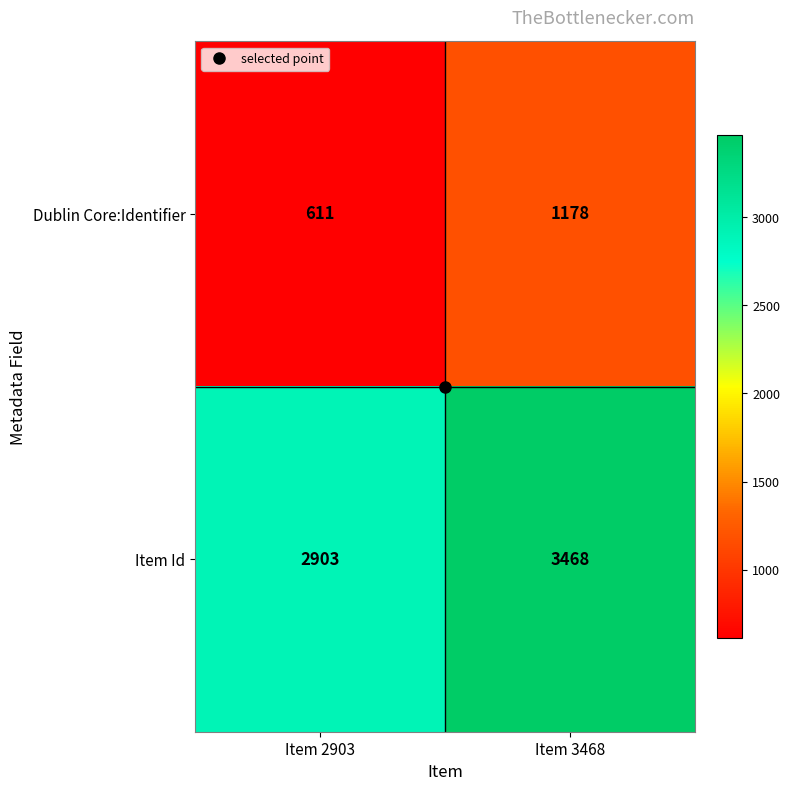

What is the minimum value shown in the chart?

611